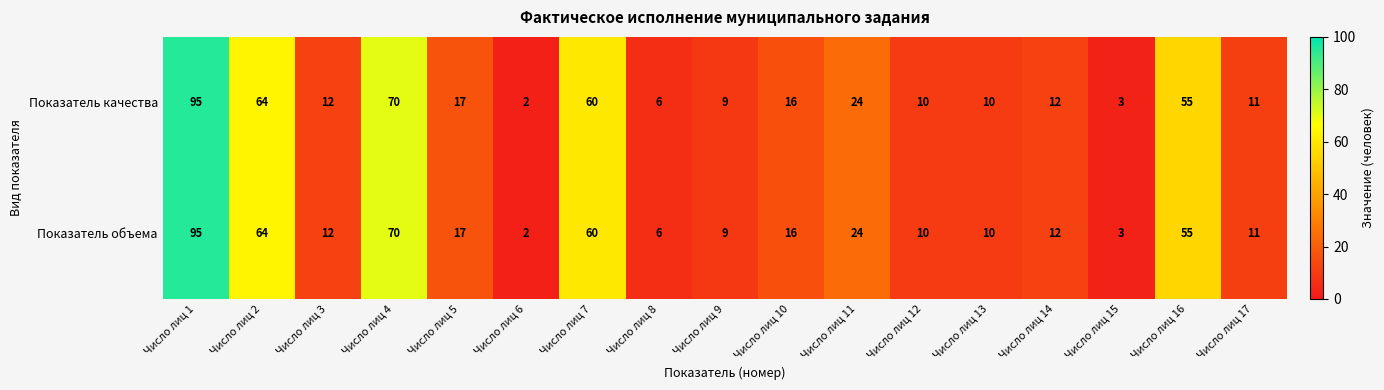

At which category is the sum across all series the highest?

Число лиц 1